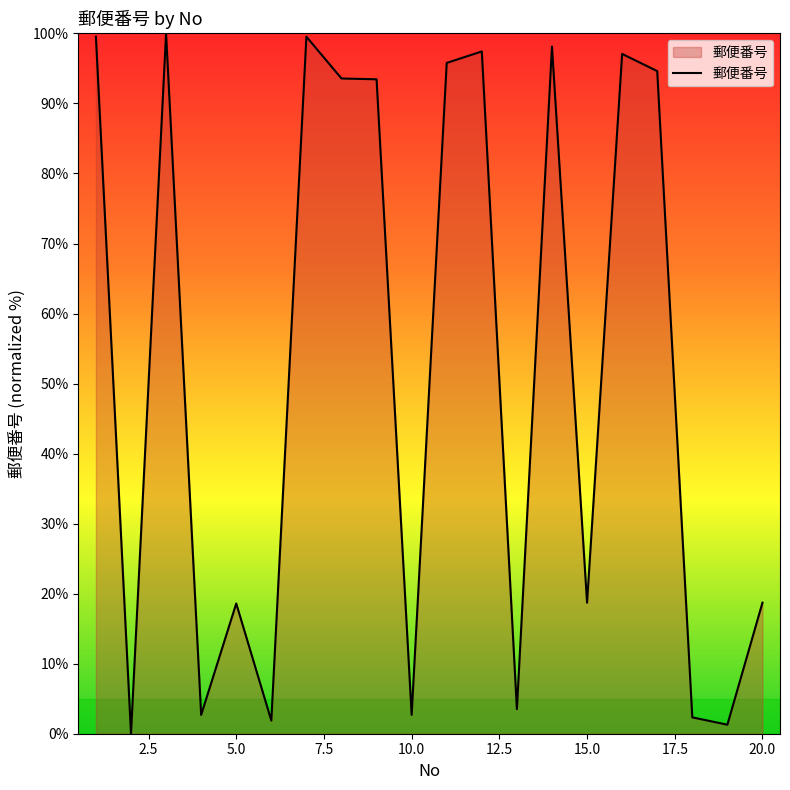

What is the difference between the maximum and minimum values?

100.0